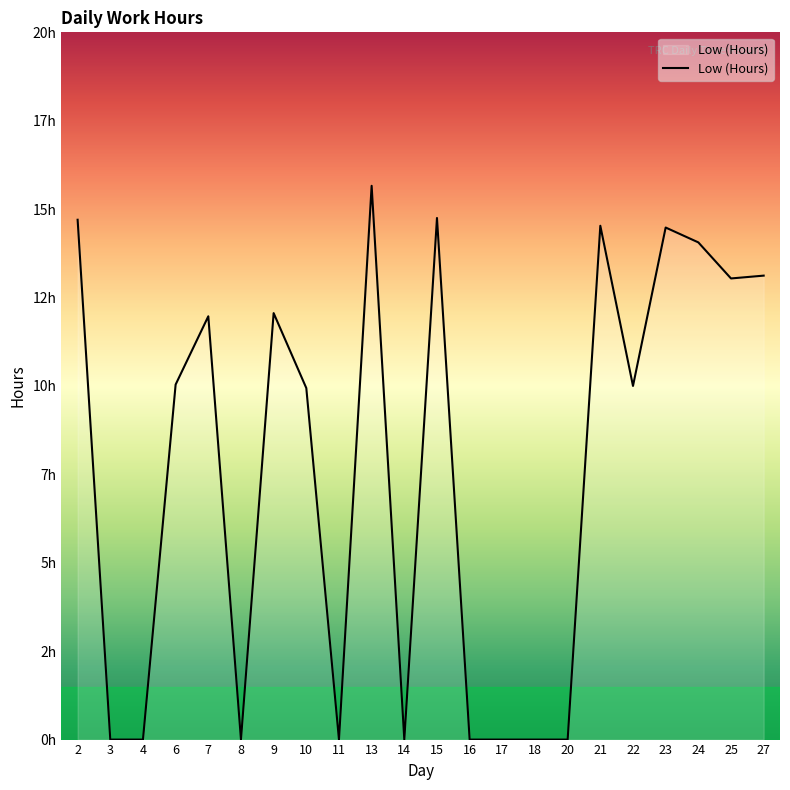

Does the chart have visible grid lines?

No